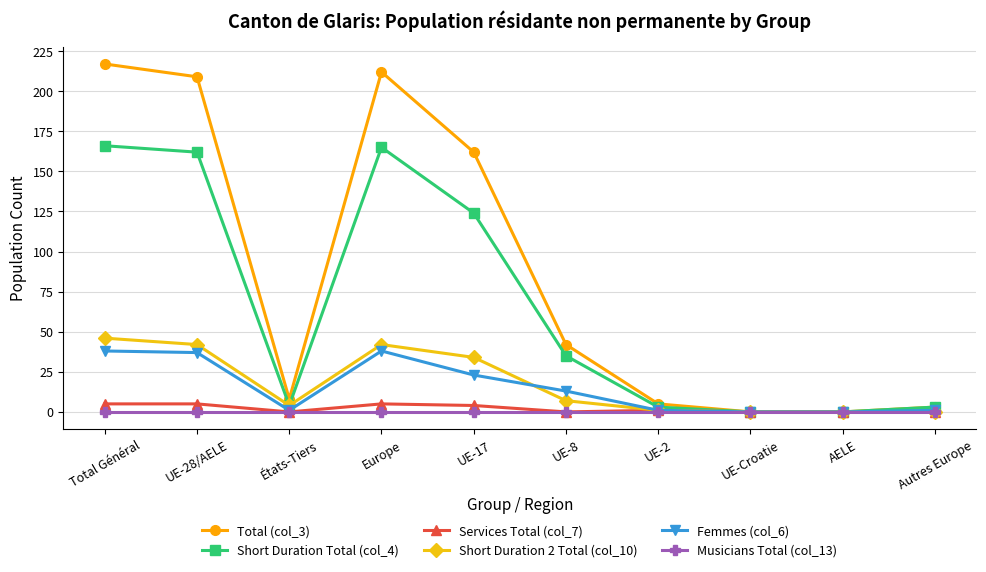

Reading right to left, what are all the values shown in this chart?

Total (col_3): 3	0	0	5	42	162	212	8	209	217
Short Duration Total (col_4): 3	0	0	3	35	124	165	4	162	166
Services Total (col_7): 0	0	0	1	0	4	5	0	5	5
Short Duration 2 Total (col_10): 0	0	0	1	7	34	42	4	42	46
Femmes (col_6): 1	0	0	1	13	23	38	1	37	38
Musicians Total (col_13): 0	0	0	0	0	0	0	0	0	0